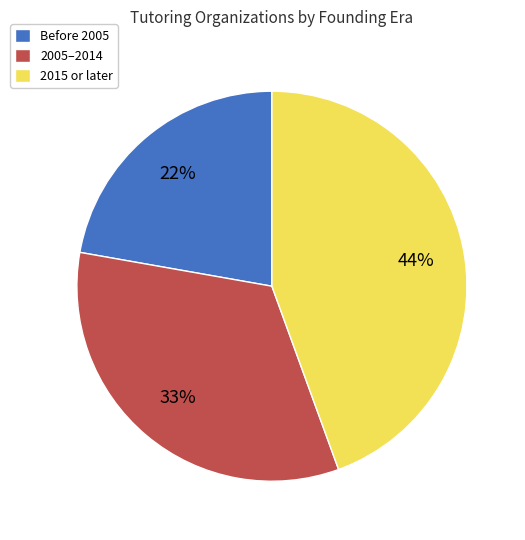

What percentage is the 2015 or later slice, to the nearest percent?

44%